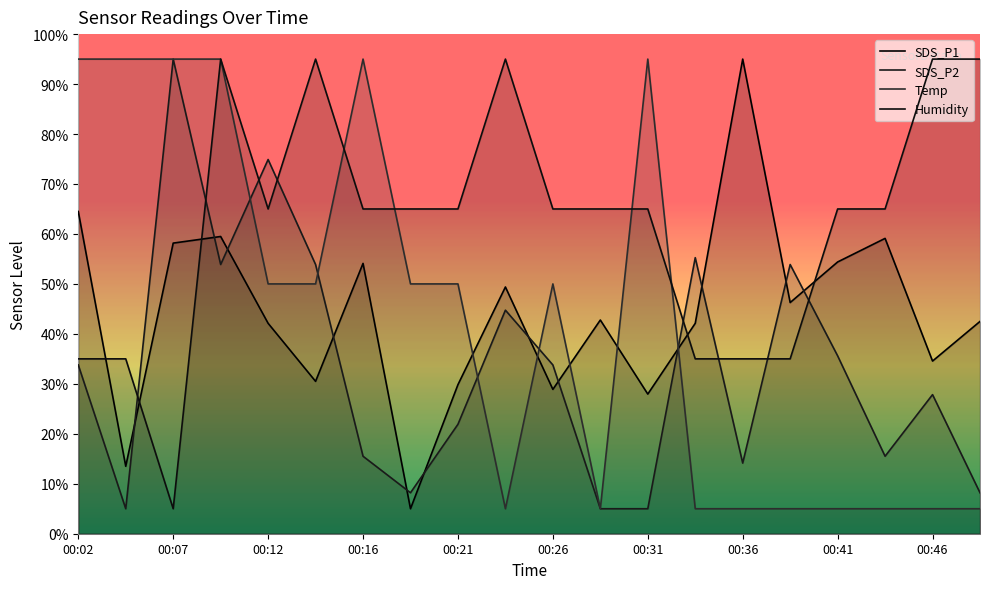

What are all the series names shown in the legend?

SDS_P1, SDS_P2, Temp, Humidity